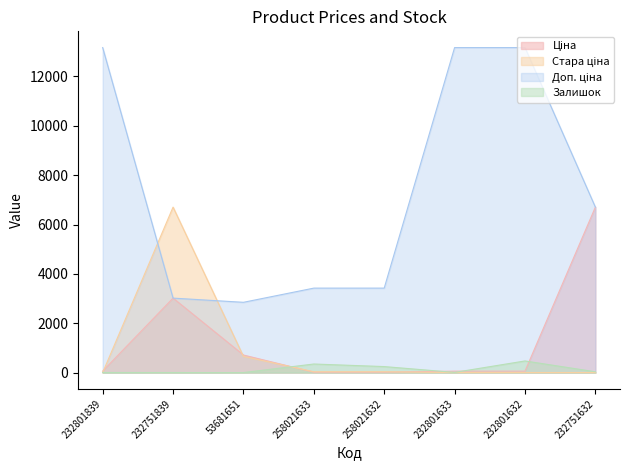

What is the label of the 1st point from the right?

232751632